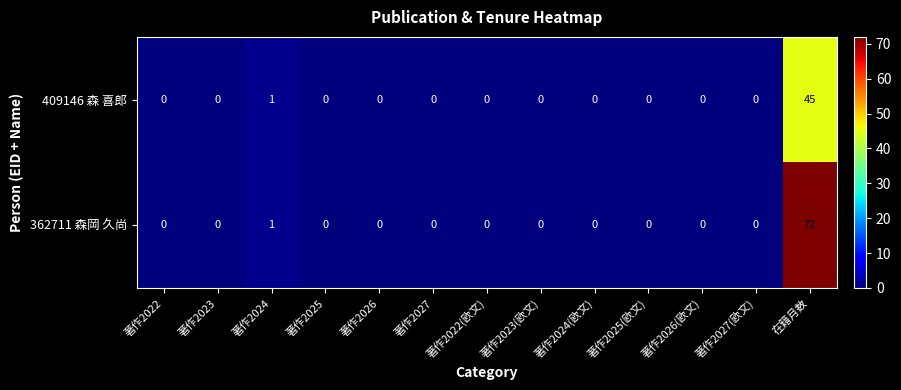

Between 著作2026 and 在籍月数, which series saw the biggest shift?

362711 森岡 久尚